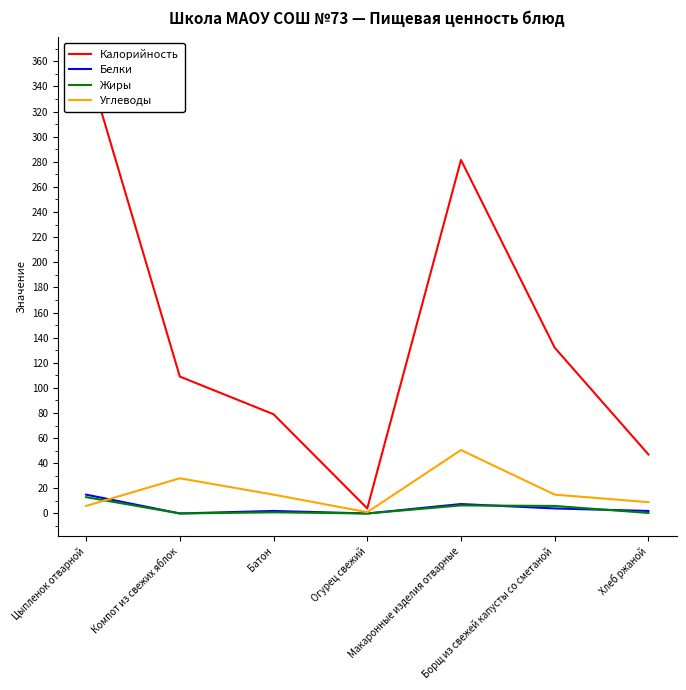

What is the sum of all Жиры values?

26.7